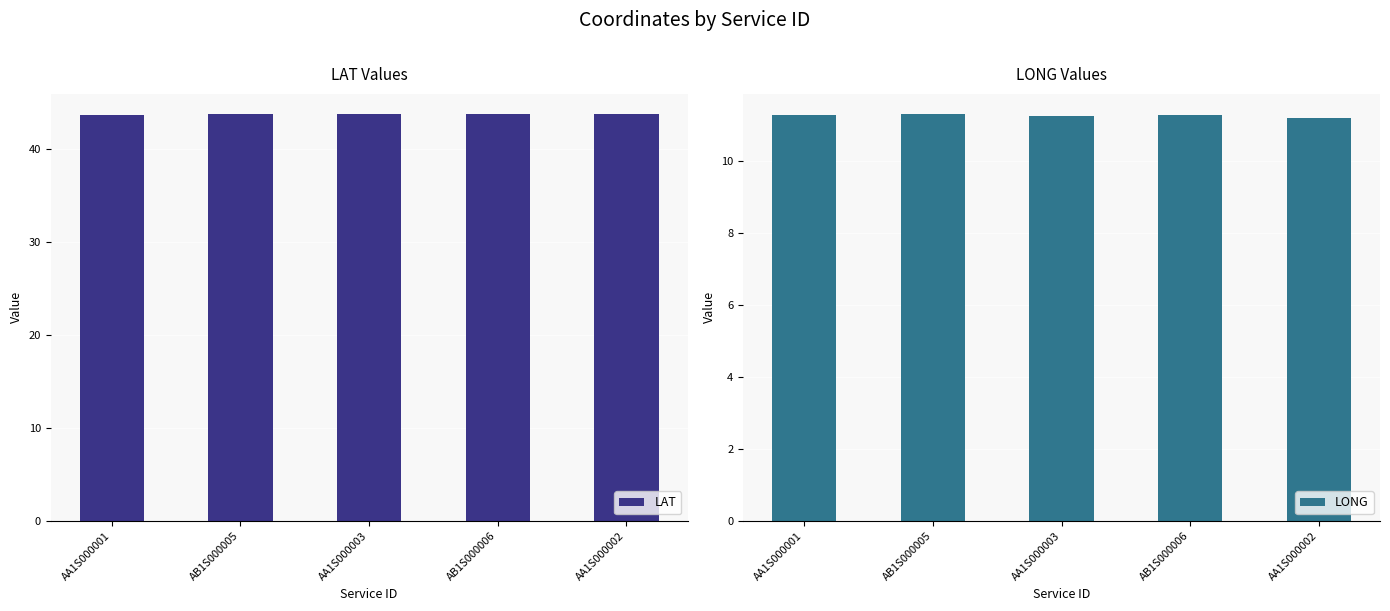

How many series are shown in this chart?

2